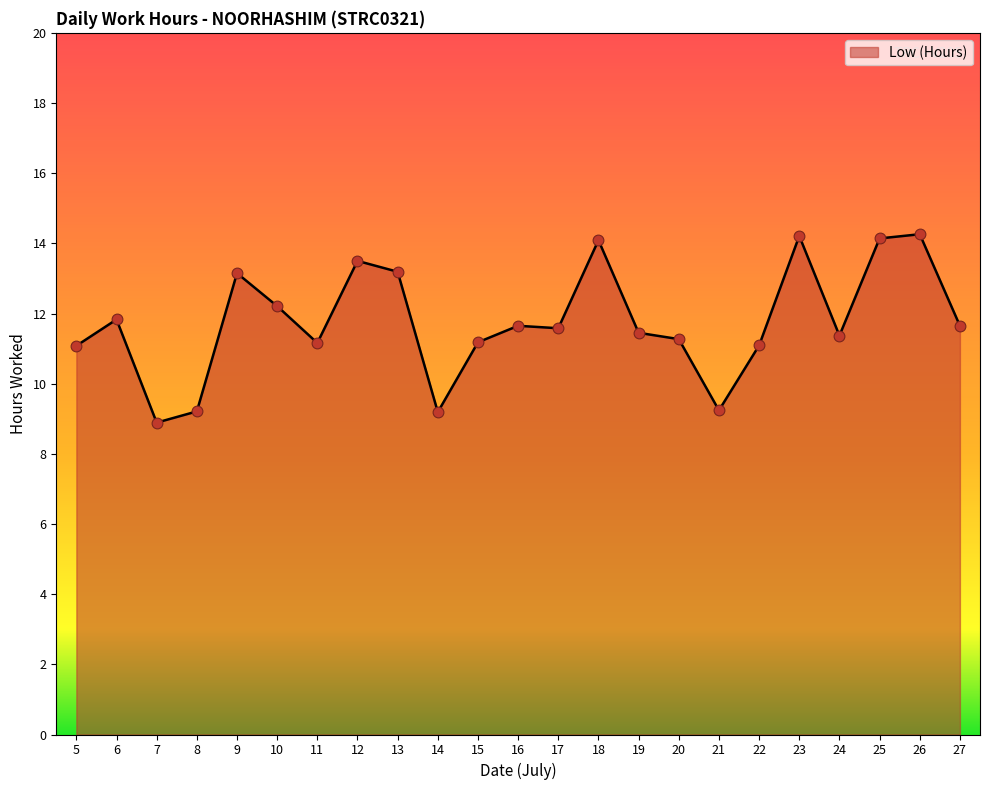

What is the change in value from 9 to 20?

-1.9